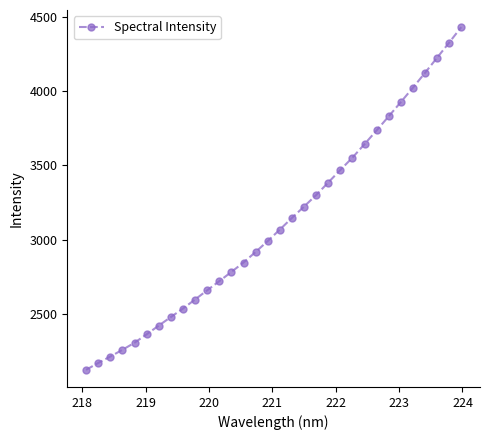

What is the minimum value shown in the chart?

2125.4